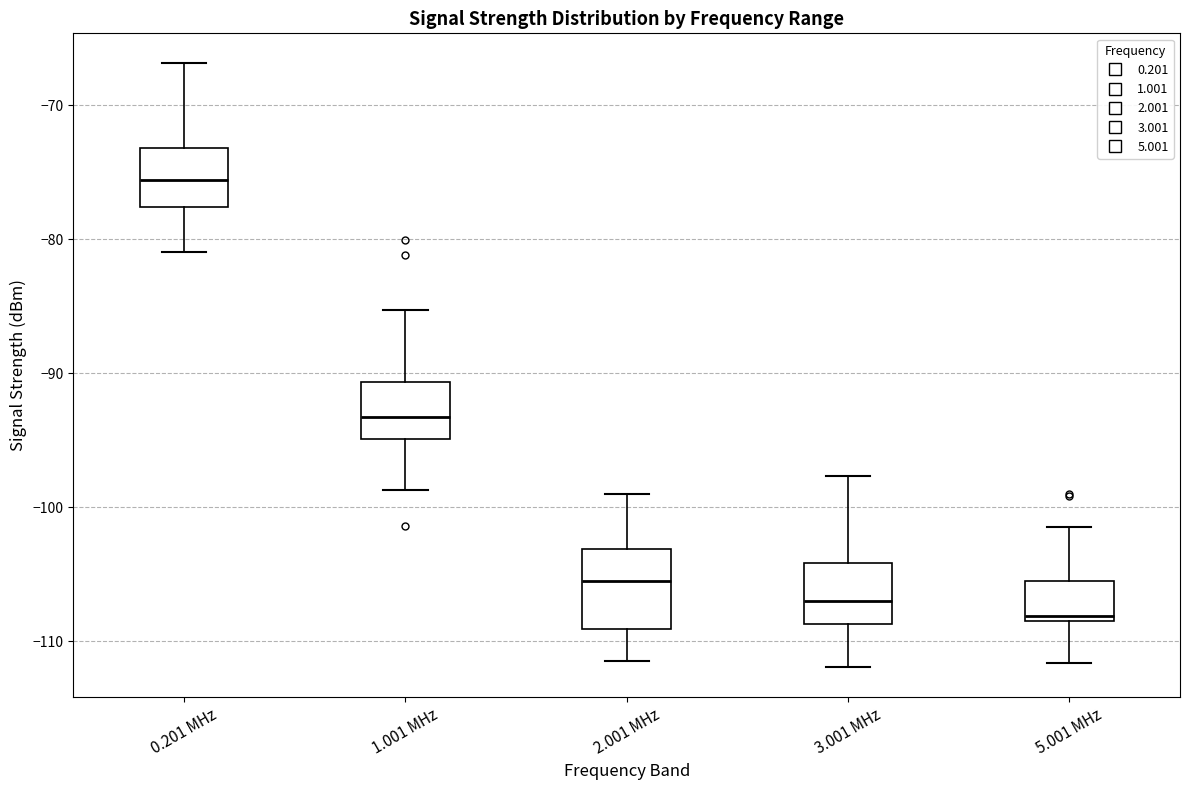

Where does the median line of the box for 1.001 MHz sit on the y-axis? The values are not printed on the chart, so give them approximately, as read against the axis.

-93